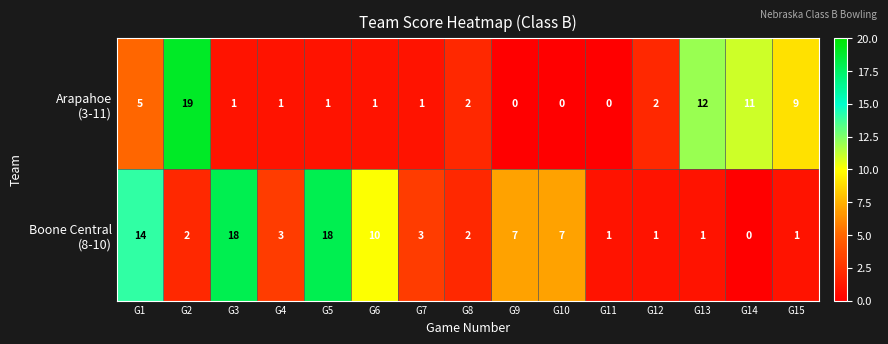

What is the spread (max minus min) of values at G10?

7